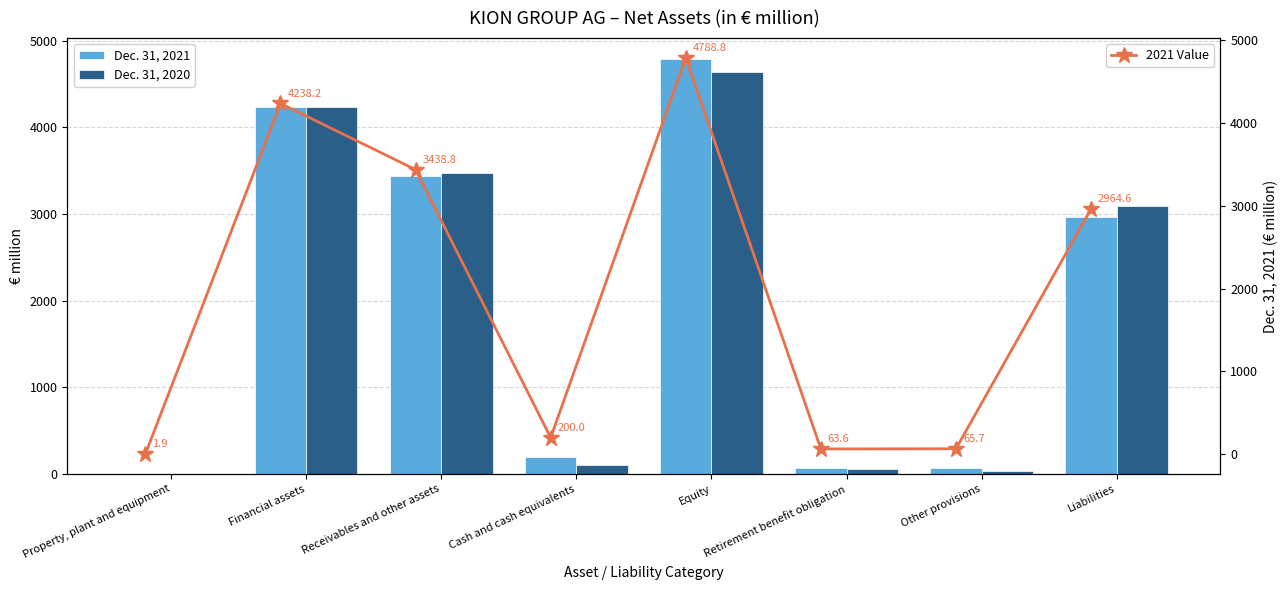

Count the number of categories in the chart.

8